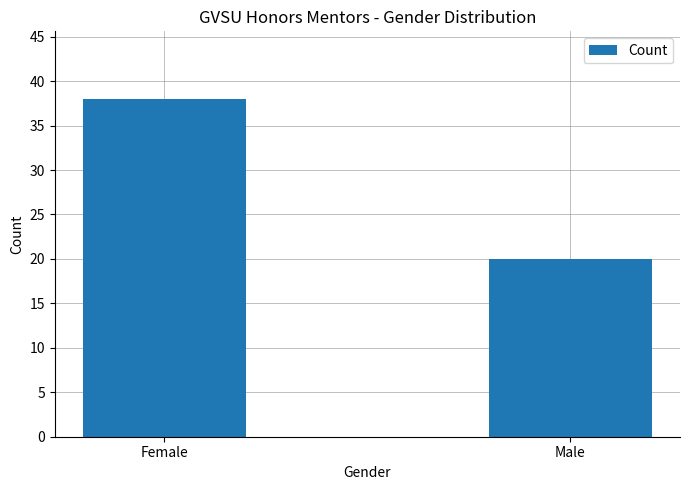

Read the value at Male.

20